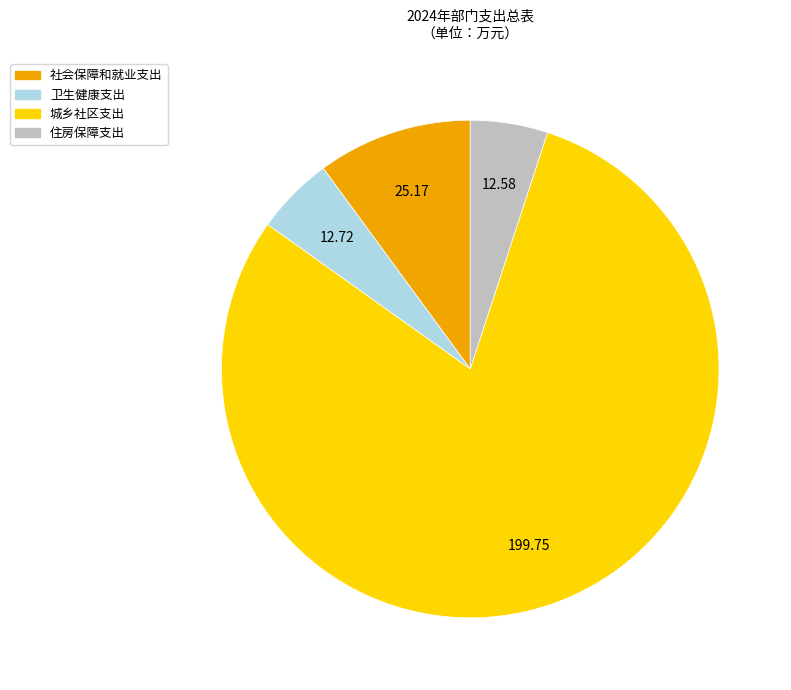

What is the ratio of the value at 卫生健康支出 to the value at 社会保障和就业支出?

0.5